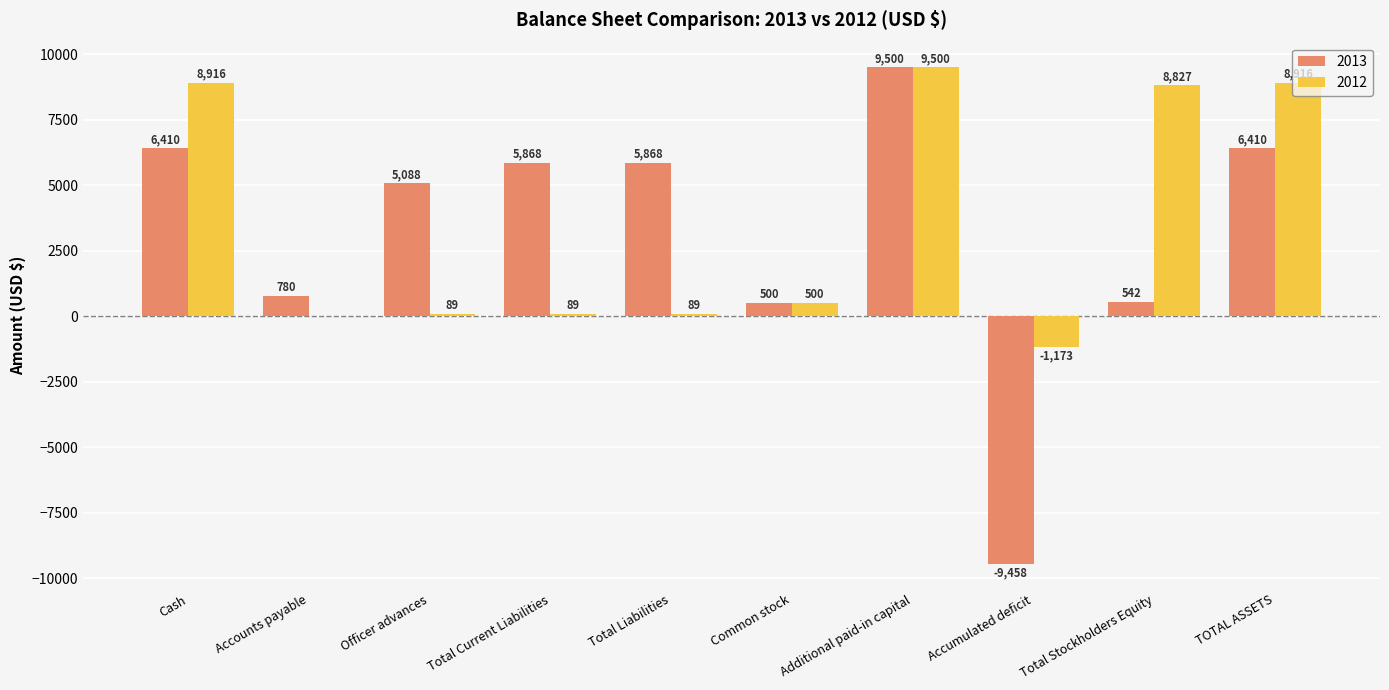

Which series changed the most between Accounts payable and Total Current Liabilities?

2013